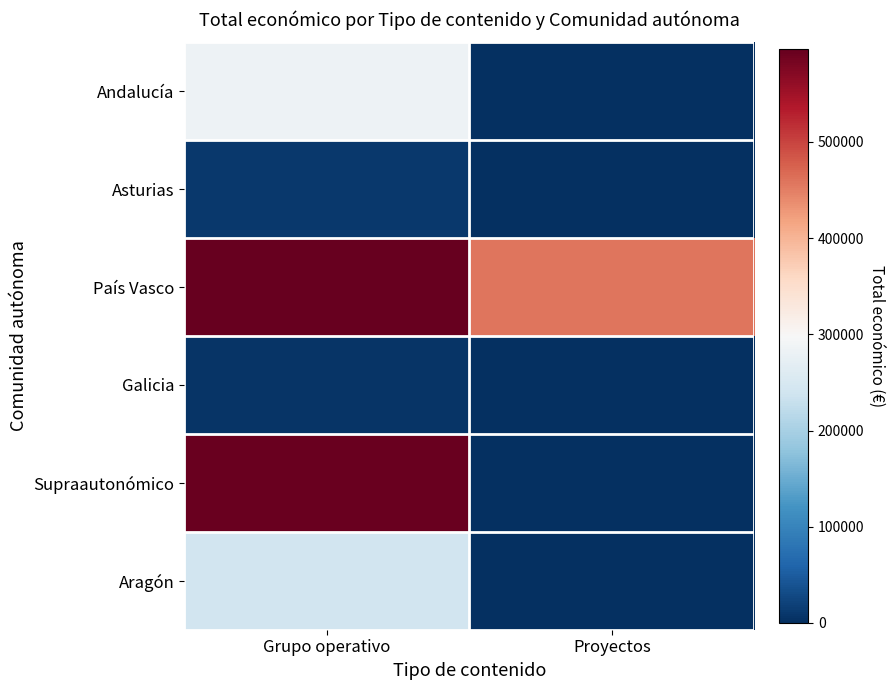

Which has a higher value, Grupo operativo or Proyectos?

Grupo operativo